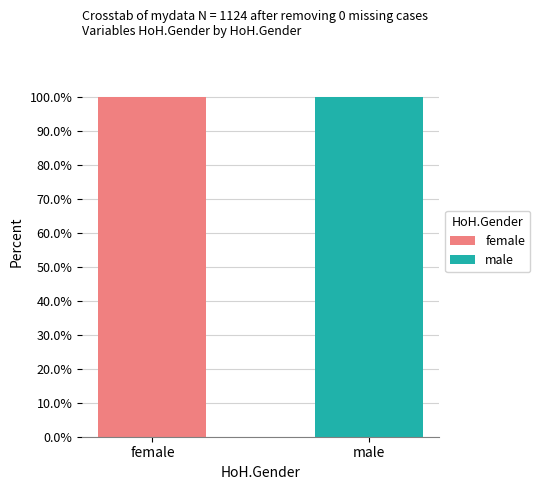

Between 9 and 3, which is larger?

9